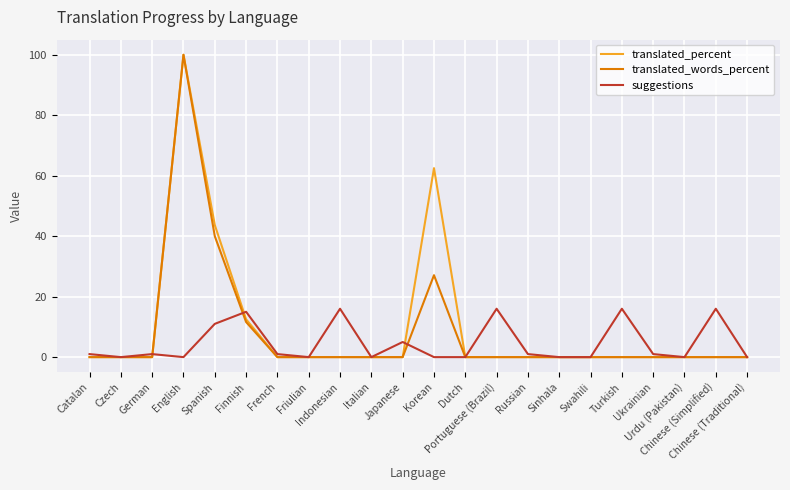

Which series has the largest total across all categories?

translated_percent